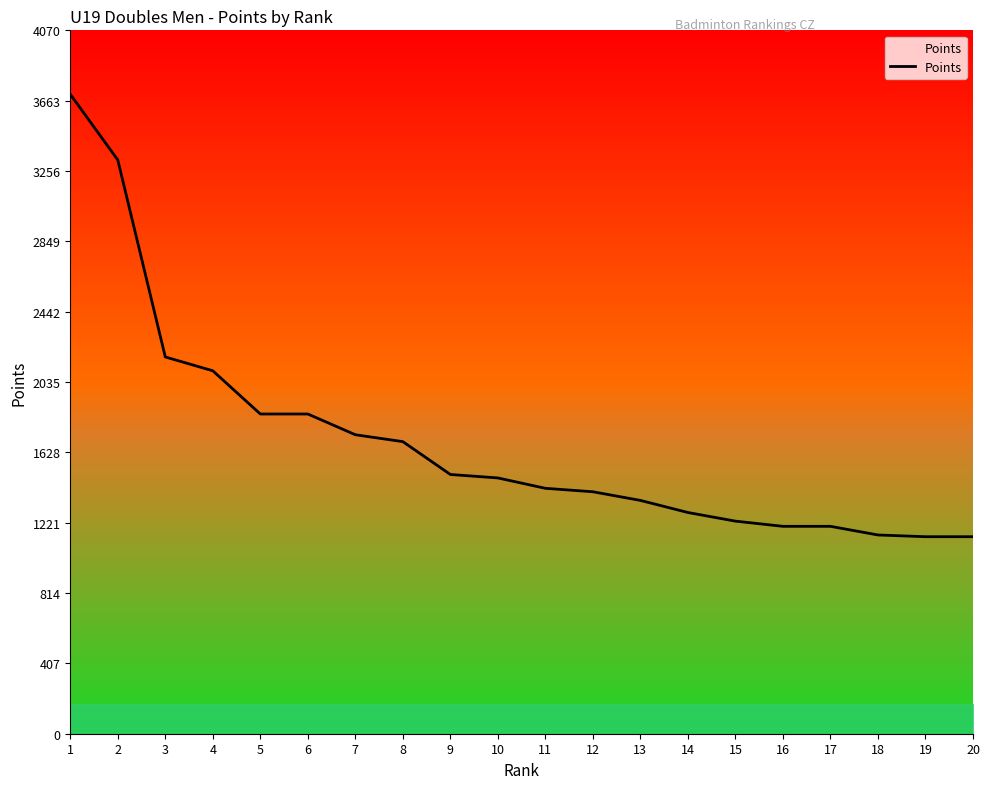

Between 20 and 7, which is larger?

7